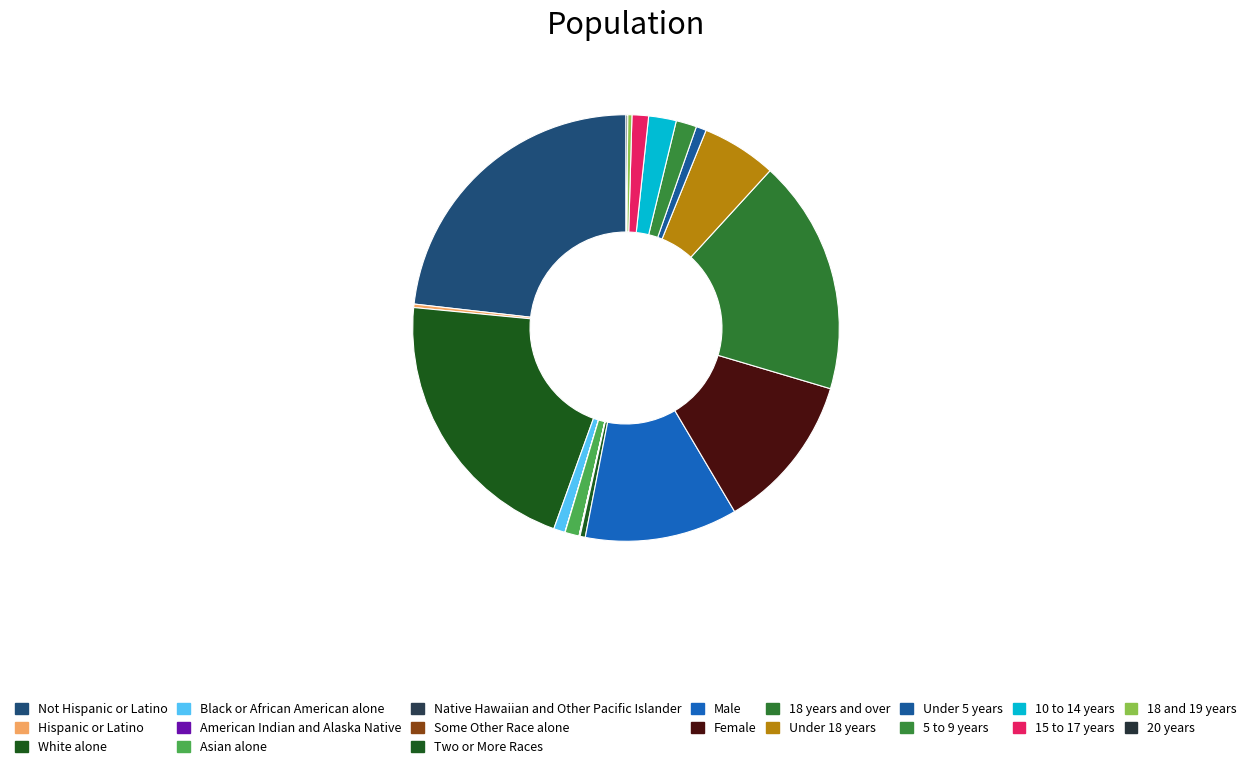

True or false: 5 to 9 years accounts for 9% of the total.

False